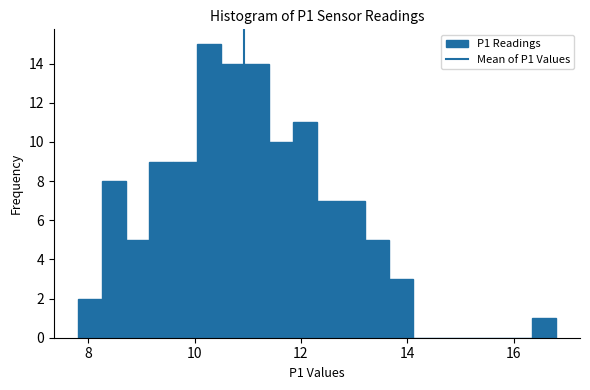

Around what value on the x-axis is the tallest bar? Give the approximate position of its centre, as read against the axis.

10.2